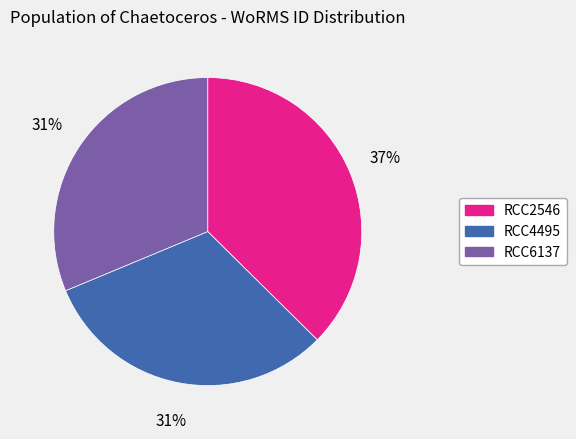

To the nearest percent, what percentage of the pie is RCC2546?

37%